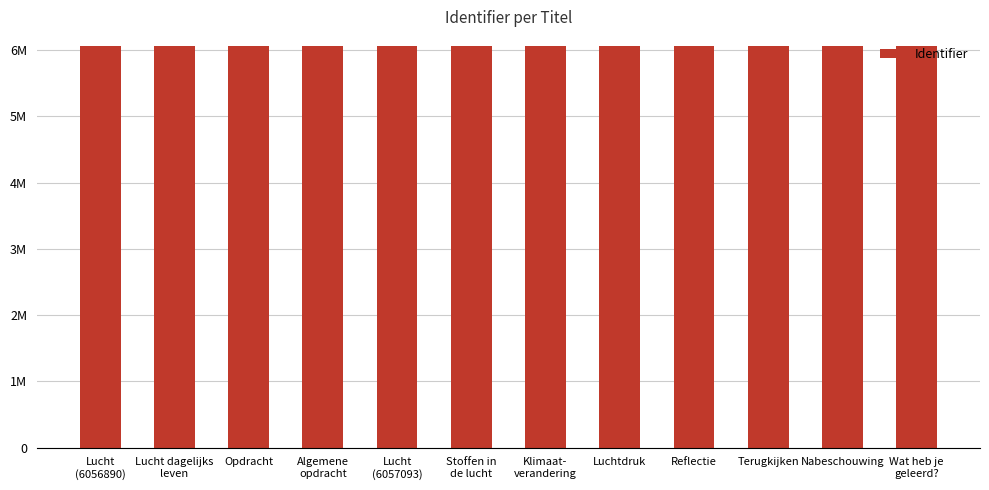

Does the chart contain any negative values?

No